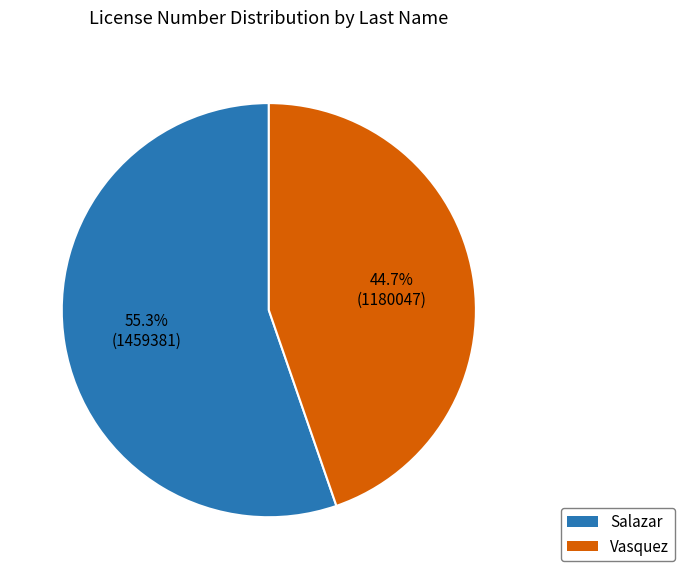

Does any single category account for the majority?

Yes